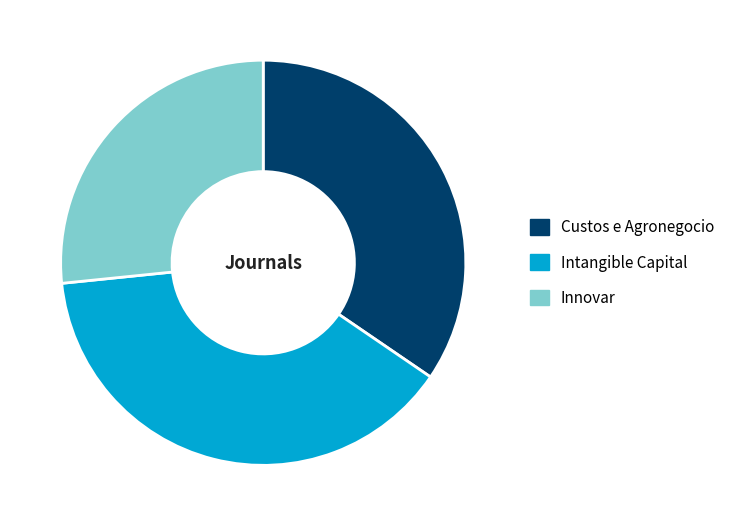

Count the number of slices in the pie.

3